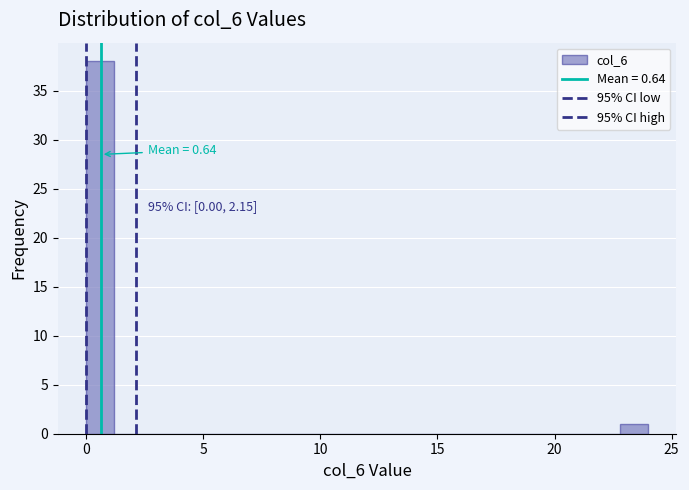

Around what value on the x-axis is the tallest bar? Give the approximate position of its centre, as read against the axis.

0.5